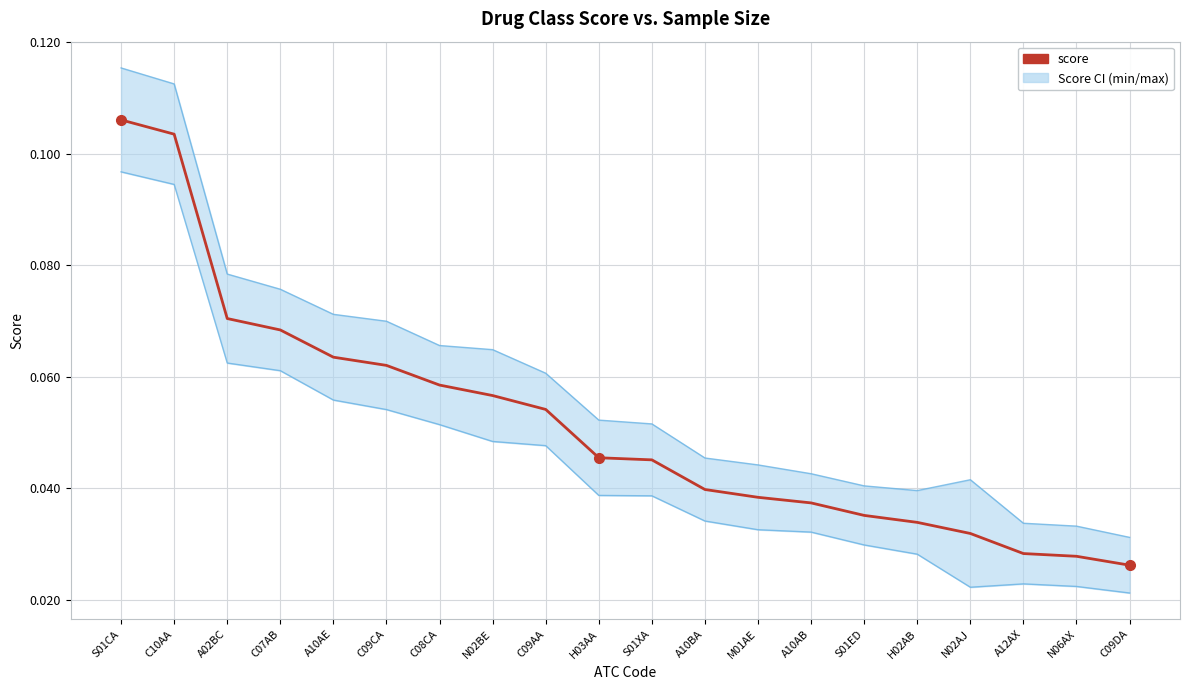

At how many categories does at least one series exceed 0?

20